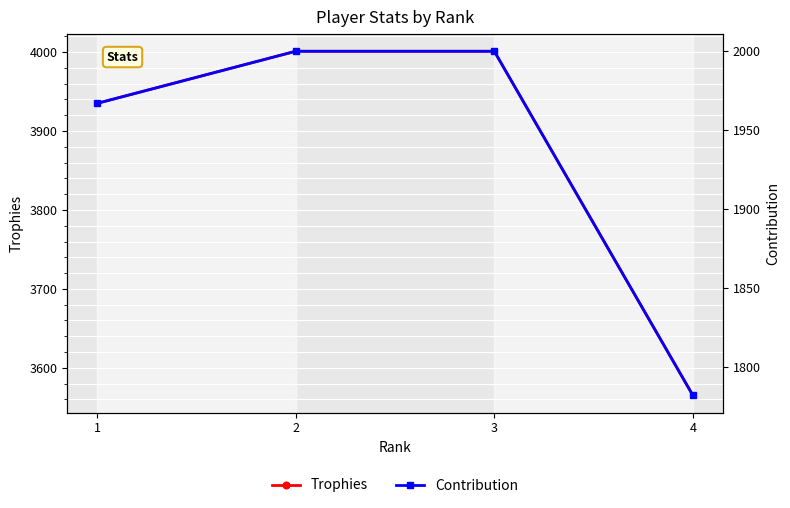

What is the minimum value shown in the chart?

1782